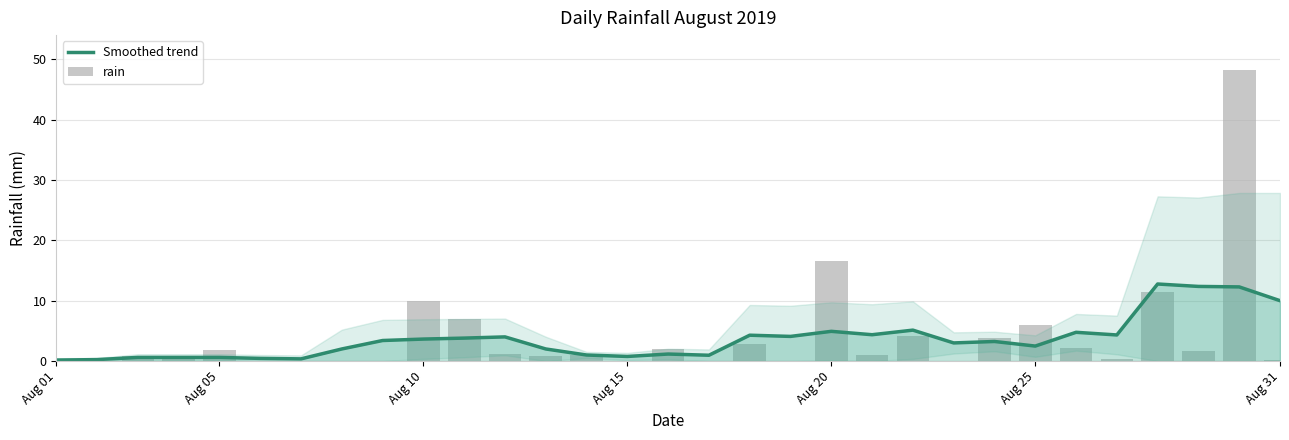

What is the approximate value of Smoothed trend at Aug 25?

2.5